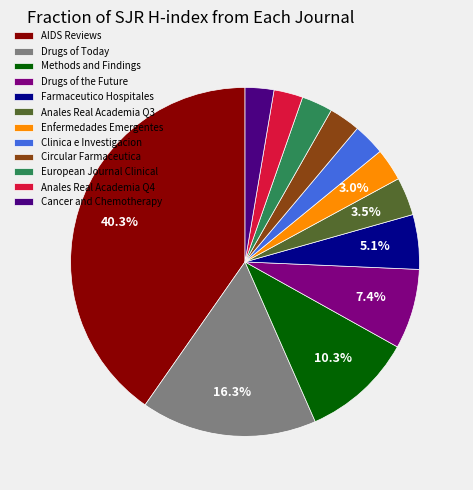

How many segments does this pie chart have?

12